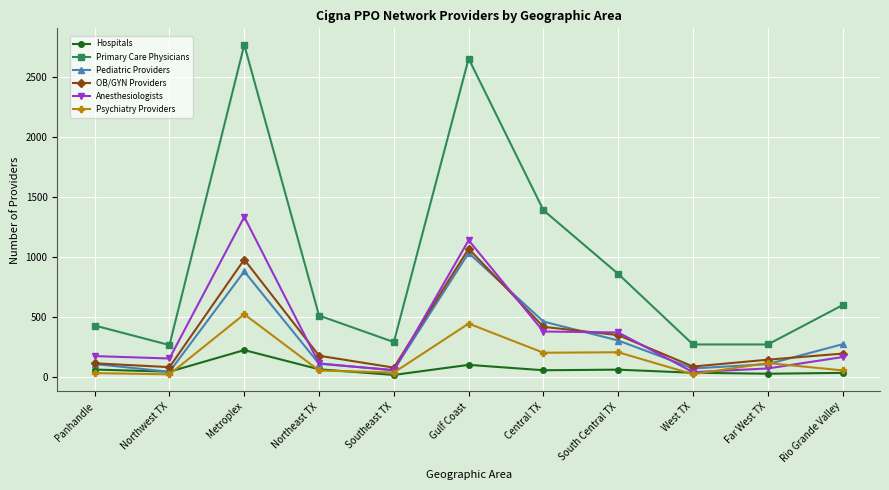

What is the value of the OB/GYN Providers point at the 3rd from the left?

976